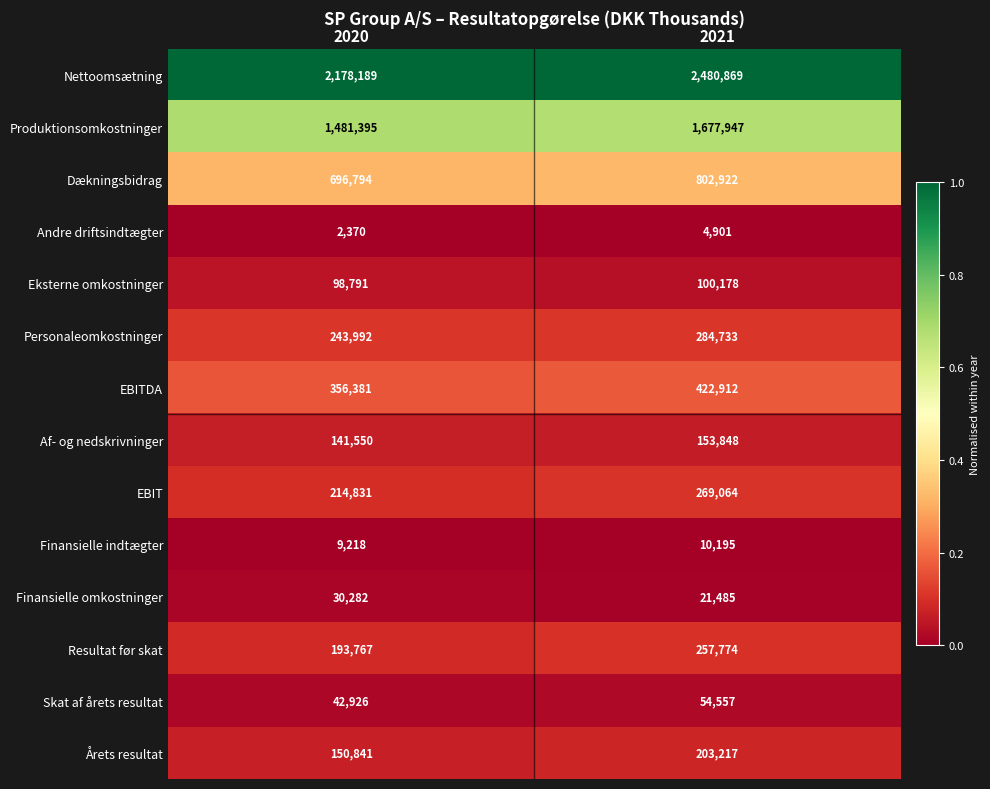

Which series has the largest range (max minus min)?

Nettoomsætning